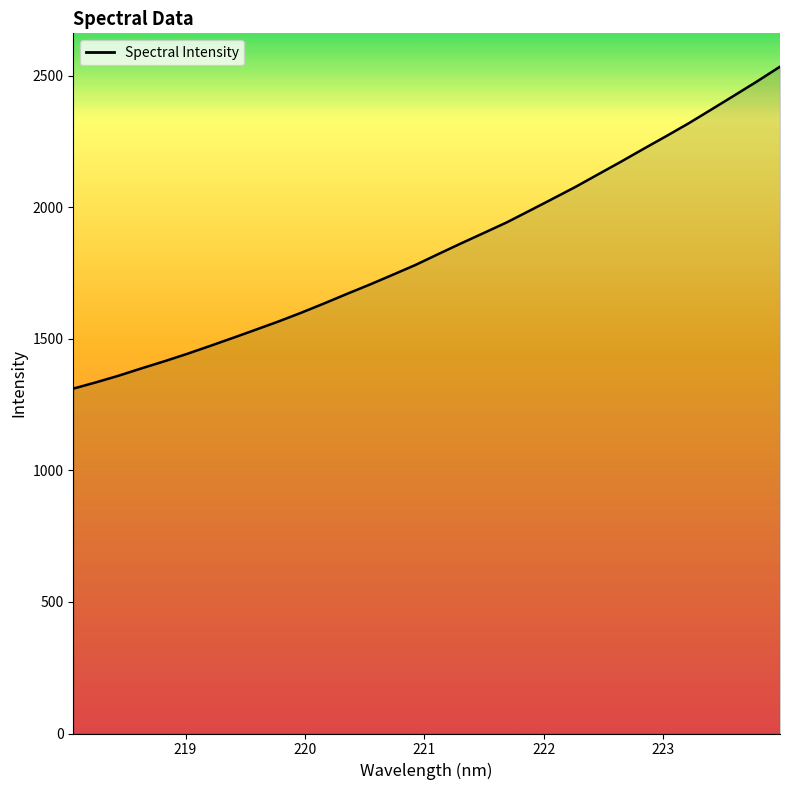

What is the maximum value shown in the chart?

2535.3